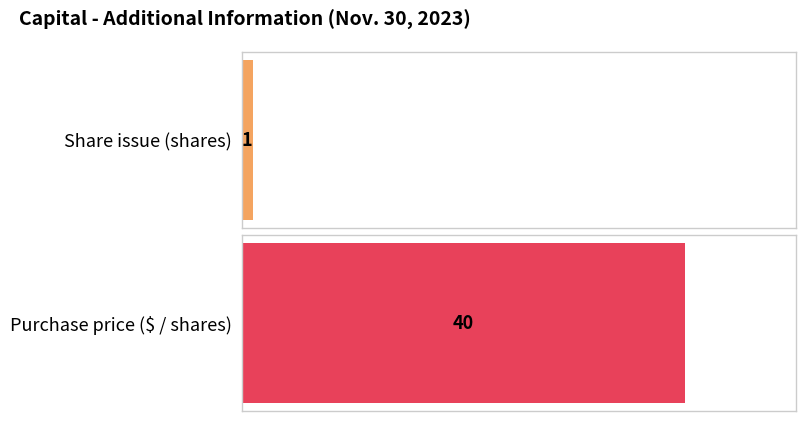

What is the change in value from Share issue (shares) to Purchase price ($ / shares)?

+39